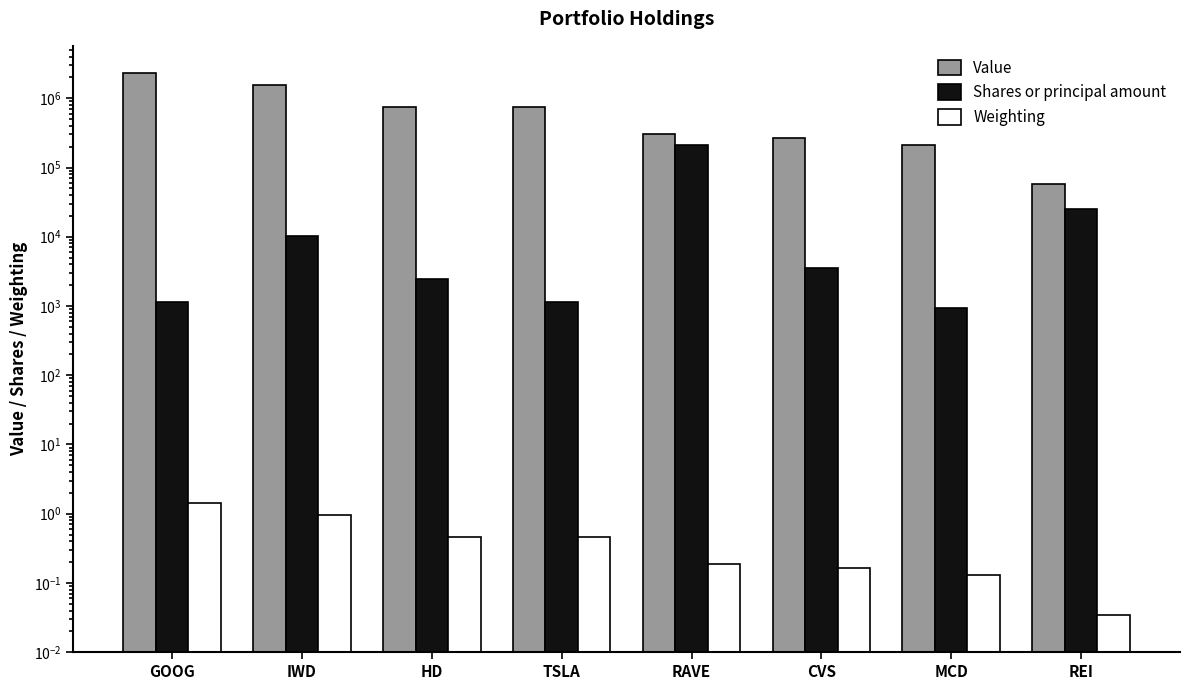

At how many categories does at least one series exceed 151515?

7